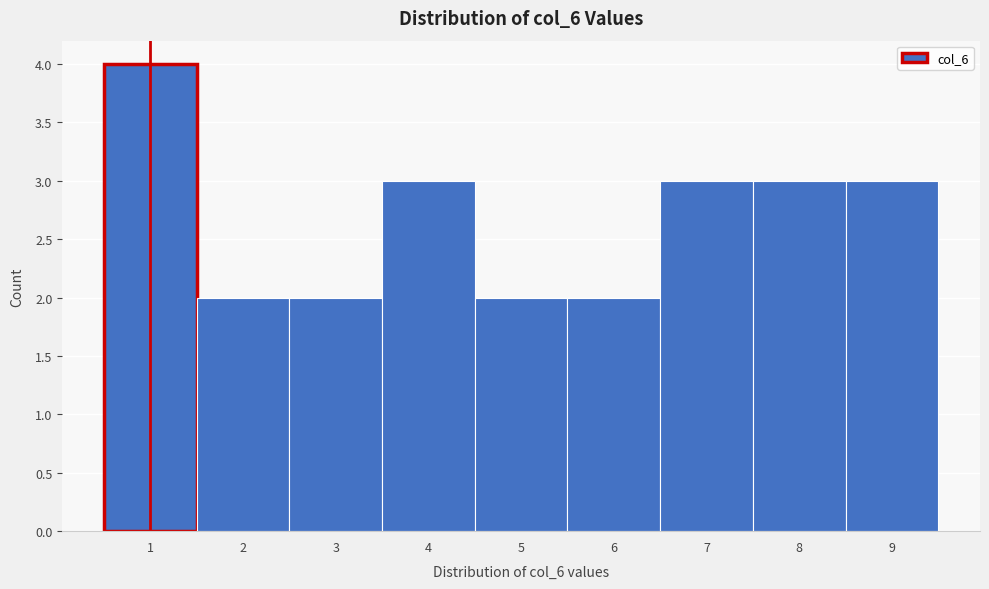

Reading left to right, transcribe this chart: for each bar, give the range it covers on the x-axis and its height. The values are not printed on the chart, so give them approximately, as read against the axis.

0.5 to 1.5: 4
1.5 to 2.5: 2
2.5 to 3.5: 2
3.5 to 4.5: 3
4.5 to 5.5: 2
5.5 to 6.5: 2
6.5 to 7.5: 3
7.5 to 8.5: 3
8.5 to 9.5: 3